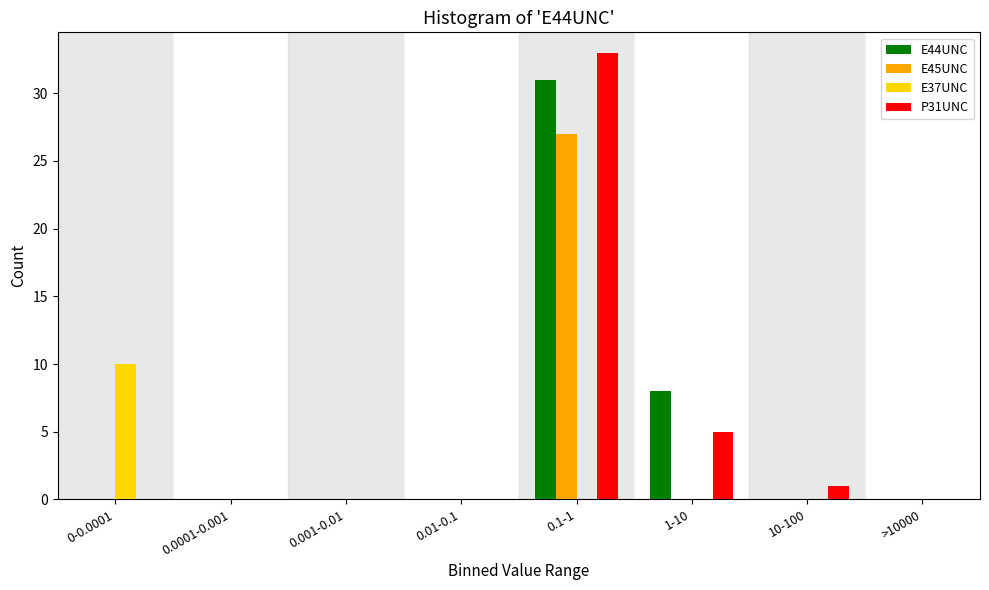

At which category is the sum across all series the highest?

0.1-1